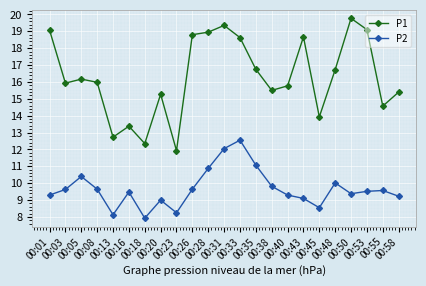

What is the difference between the P2 values at 00:31 and 00:13?

3.9